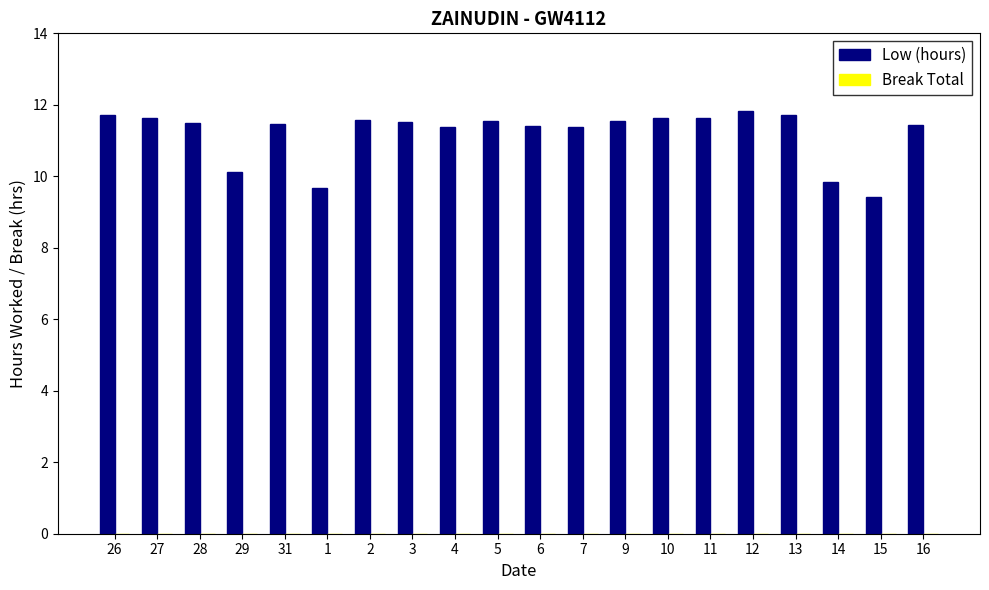

What is the greatest value displayed?

11.8